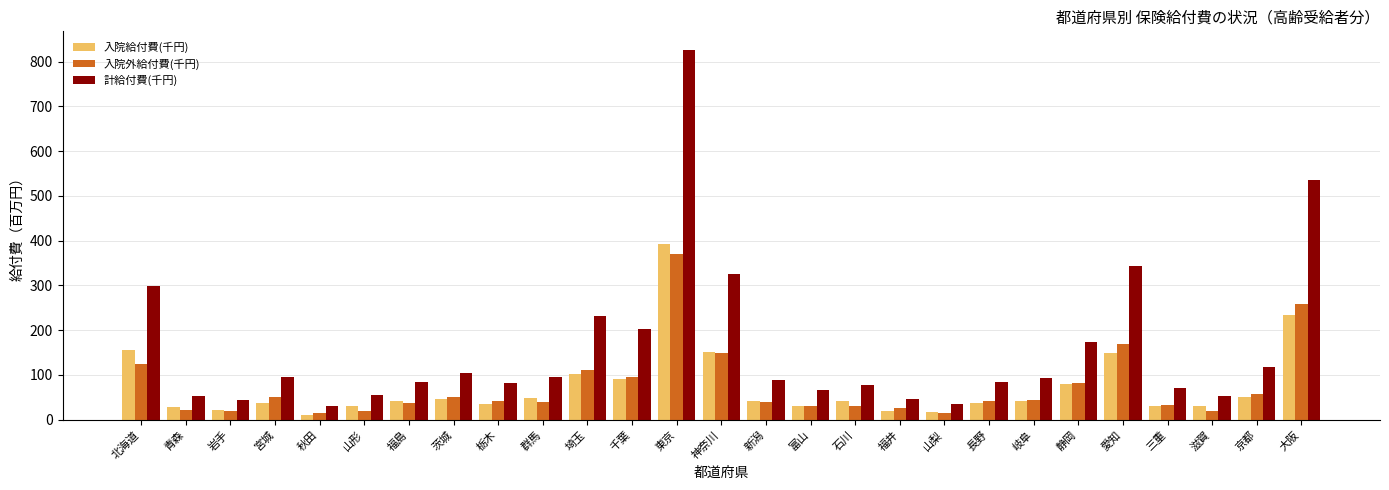

What is the difference between the maximum and second lowest values in the 入院外給付費(千円) series?

354.7